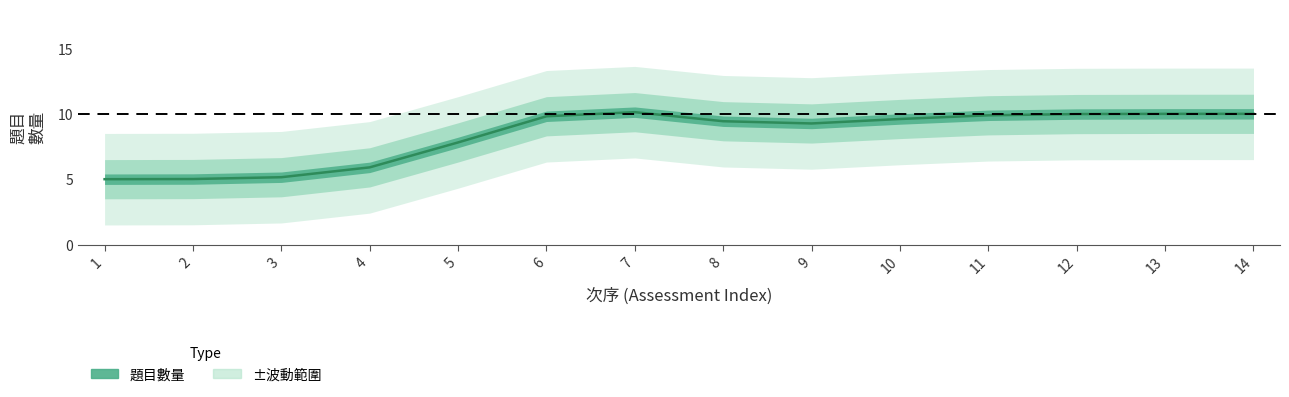

Is it true that the value at 13 is 10.0?

True